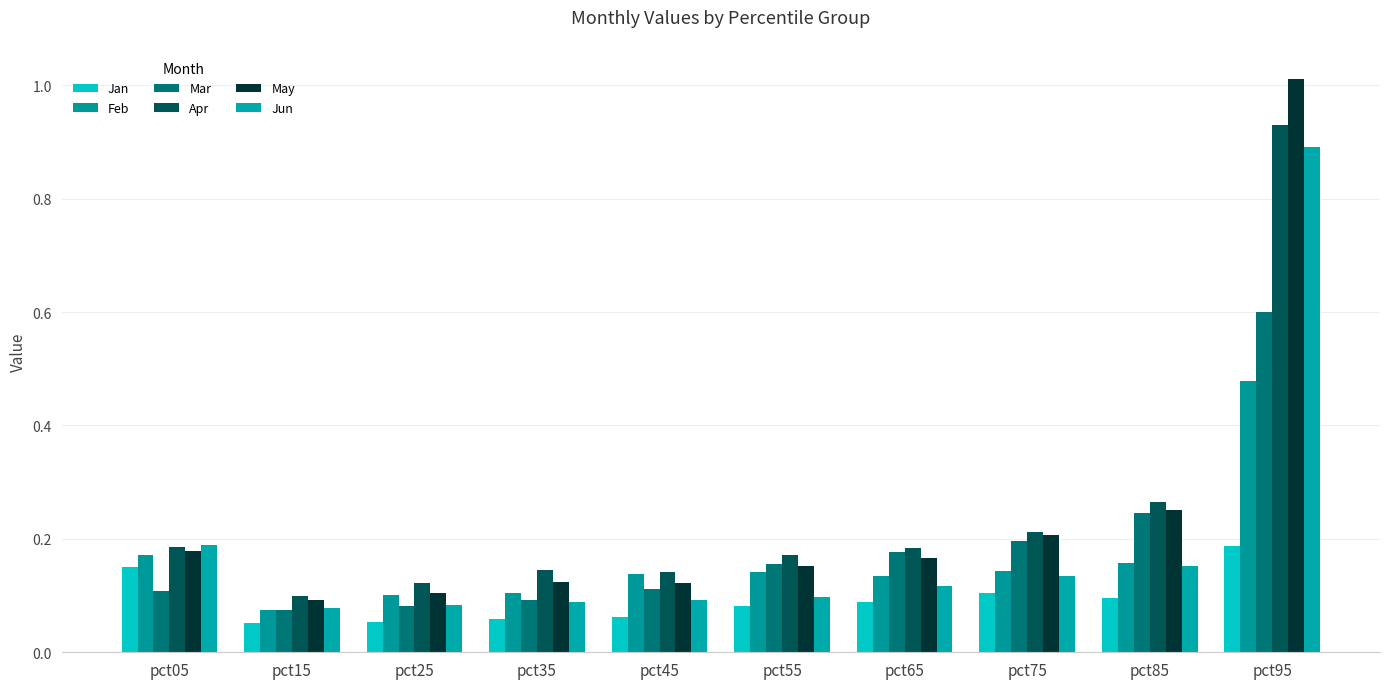

Rank the series by their maximum value, from lowest to highest.

Jan, Feb, Mar, Jun, Apr, May